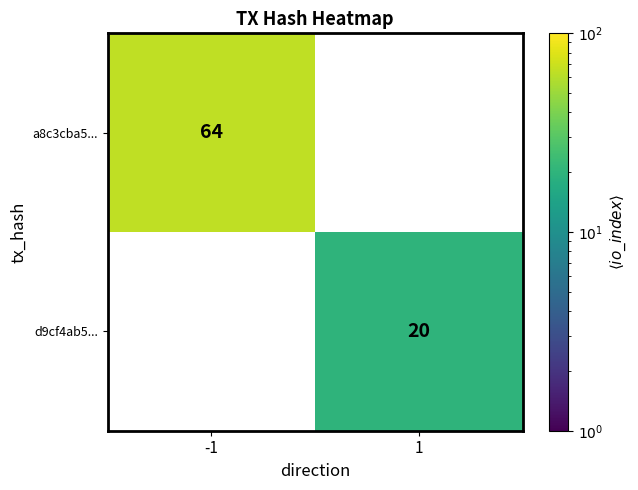

The a8c3cba5... series shows 113 at -1. True or false?

False